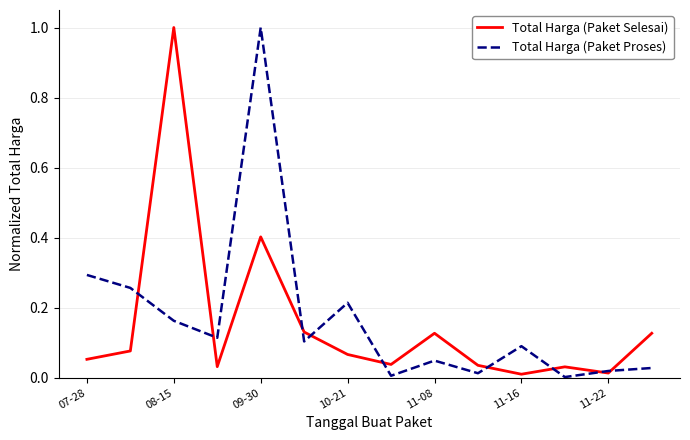

What is the maximum value for Total Harga (Paket Proses)?

1.0